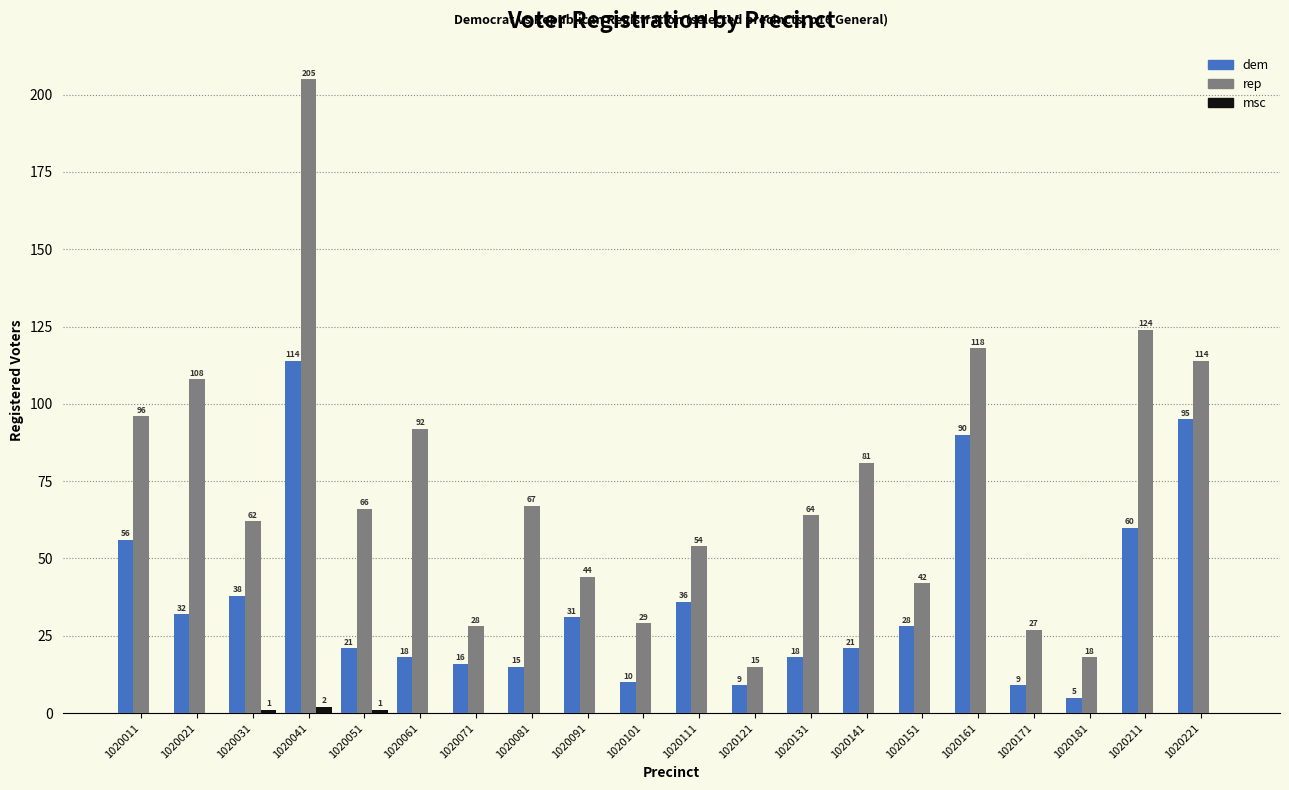

What is the highest value of the rep series?

205